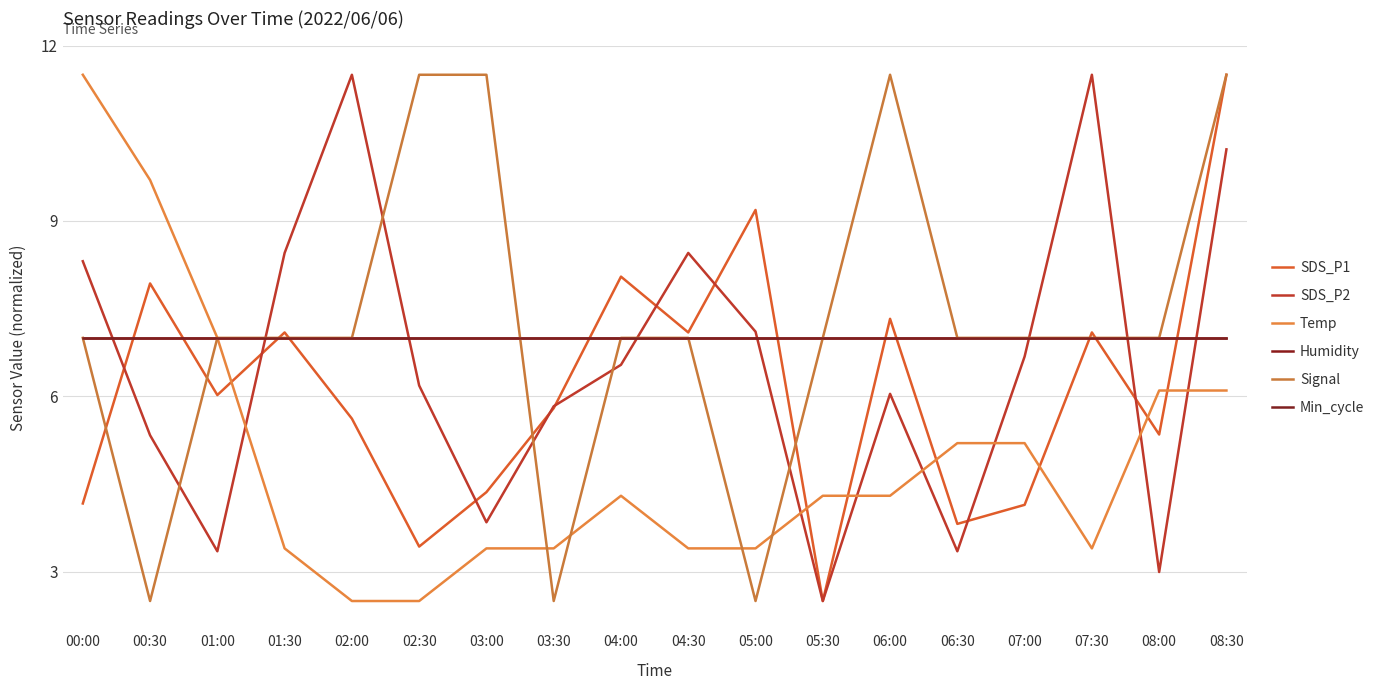

Is the value of Min_cycle at 03:00 greater than the value of SDS_P1 at 07:00?

Yes